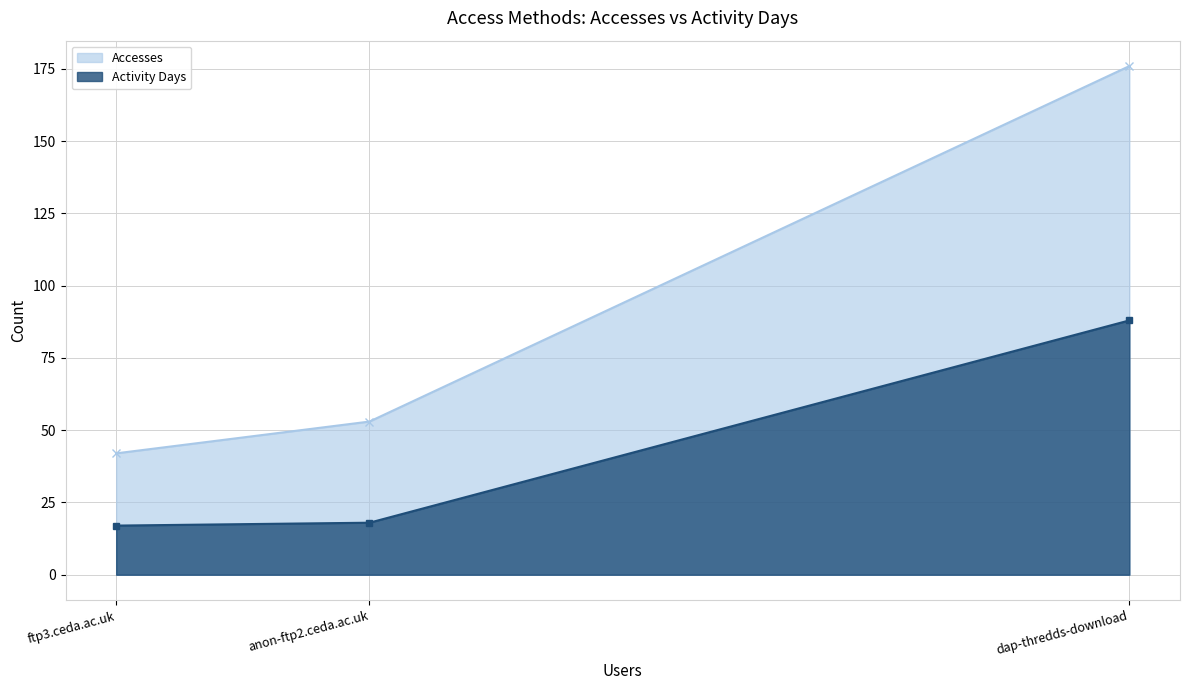

The value of Activity Days at dap-thredds-download is 131. True or false?

False